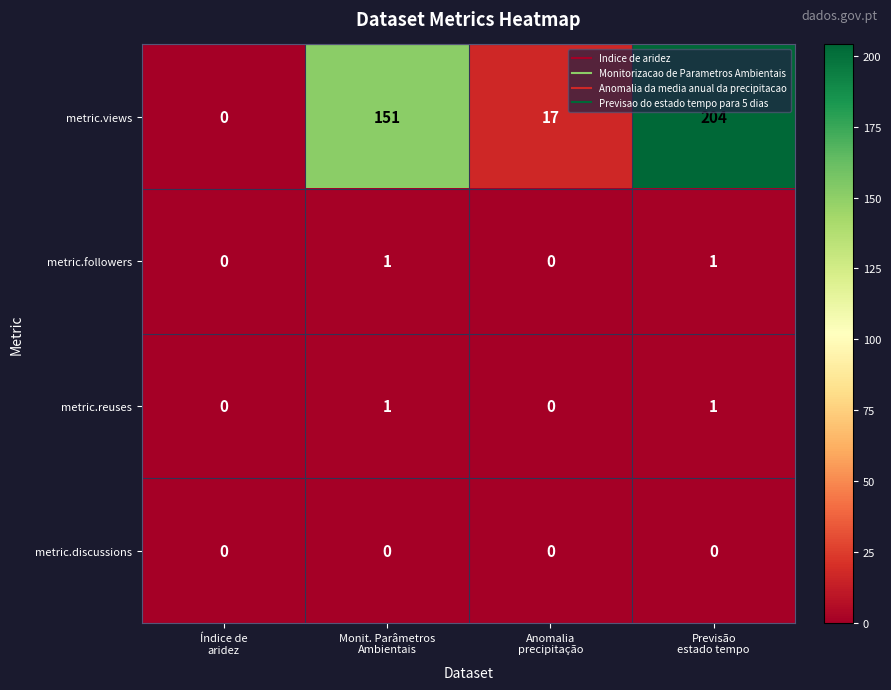

Which series has the largest total across all categories?

metric.views